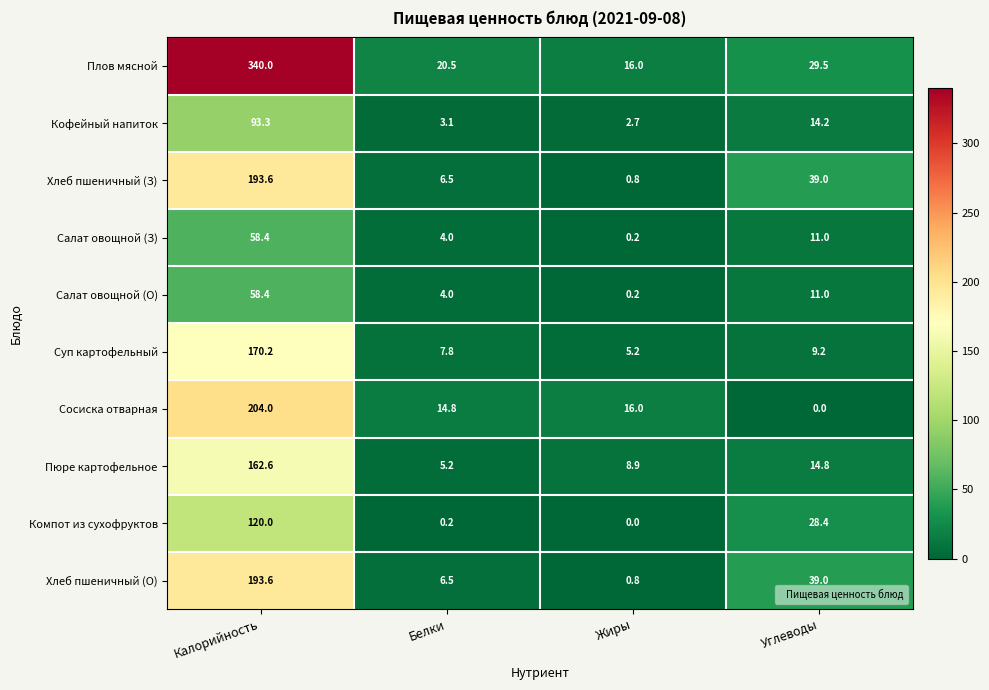

At which label does Хлеб пшеничный (О) first exceed 39?

Калорийность